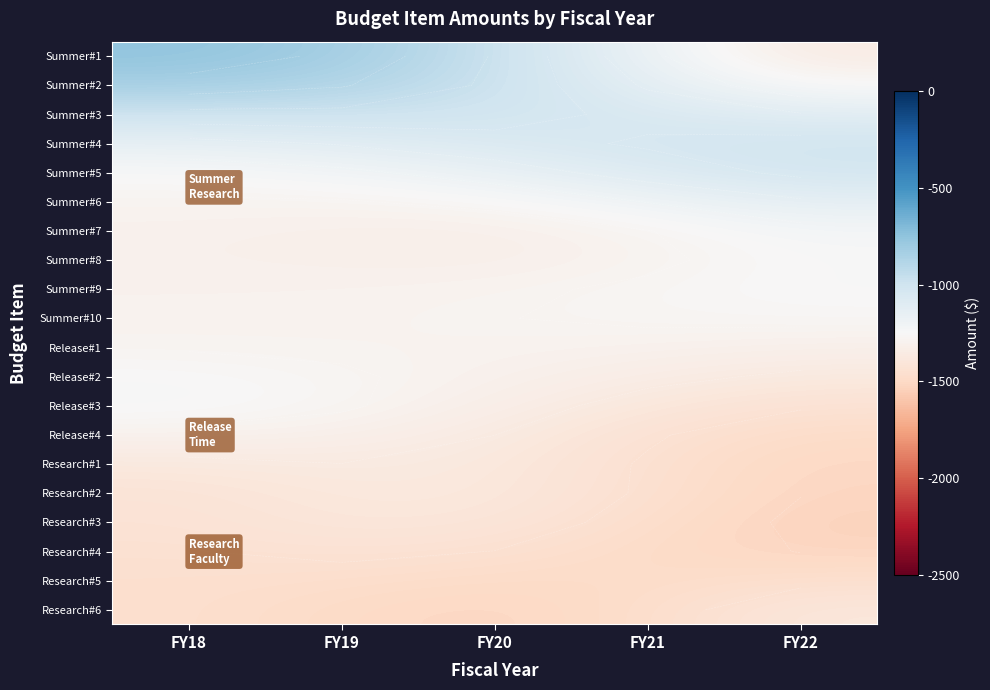

What is the minimum value for Summer#7?

-1320.8